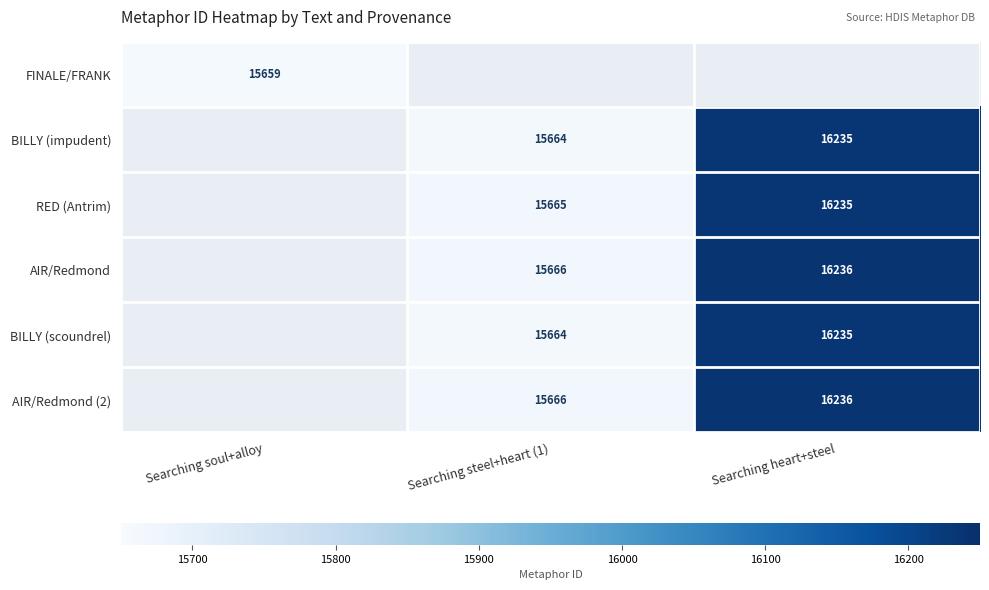

True or false: AIR/Redmond (2) has a value of 22098 at Searching steel+heart (1).

False